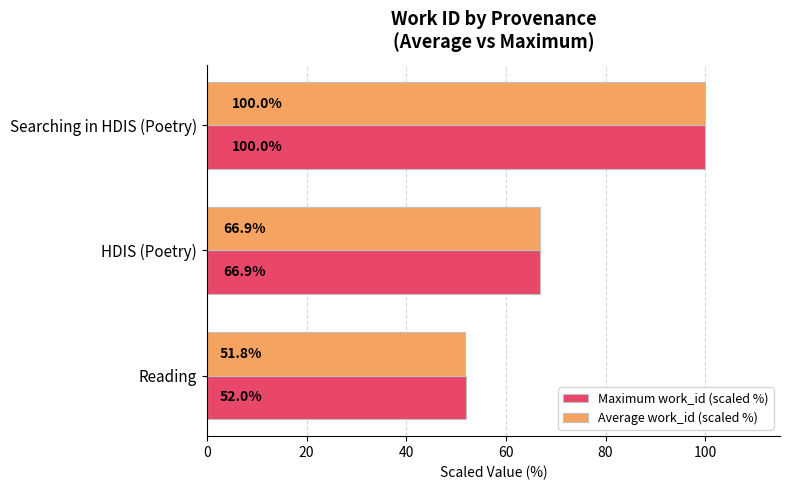

How many data points in Maximum work_id (scaled %) are above 66?

2